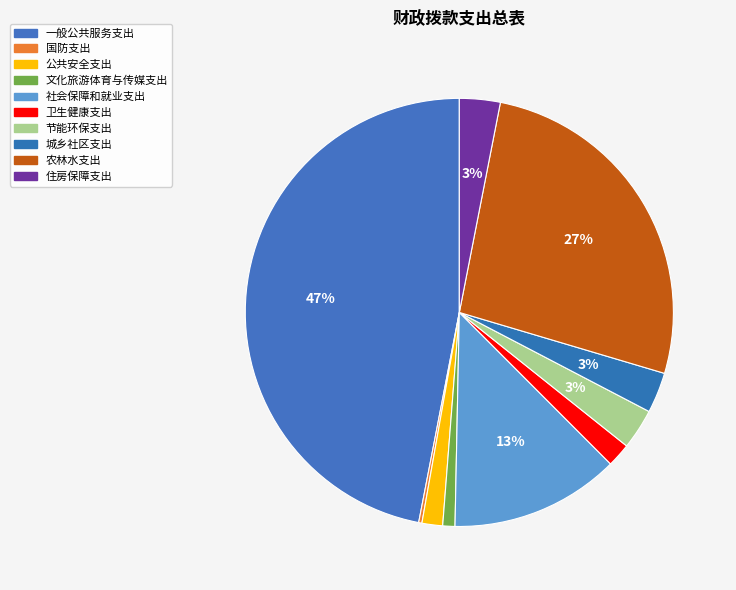

To the nearest percent, what is the difference between the 卫生健康支出 and 住房保障支出 slice percentages?

1%